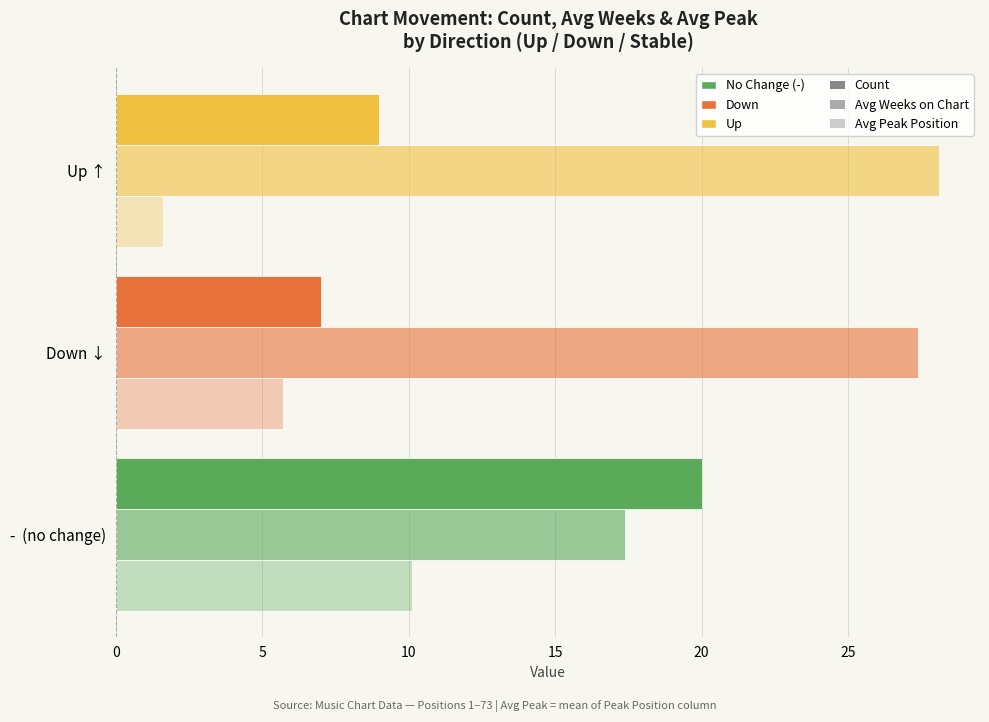

How many data points in Count are less than 9?

1